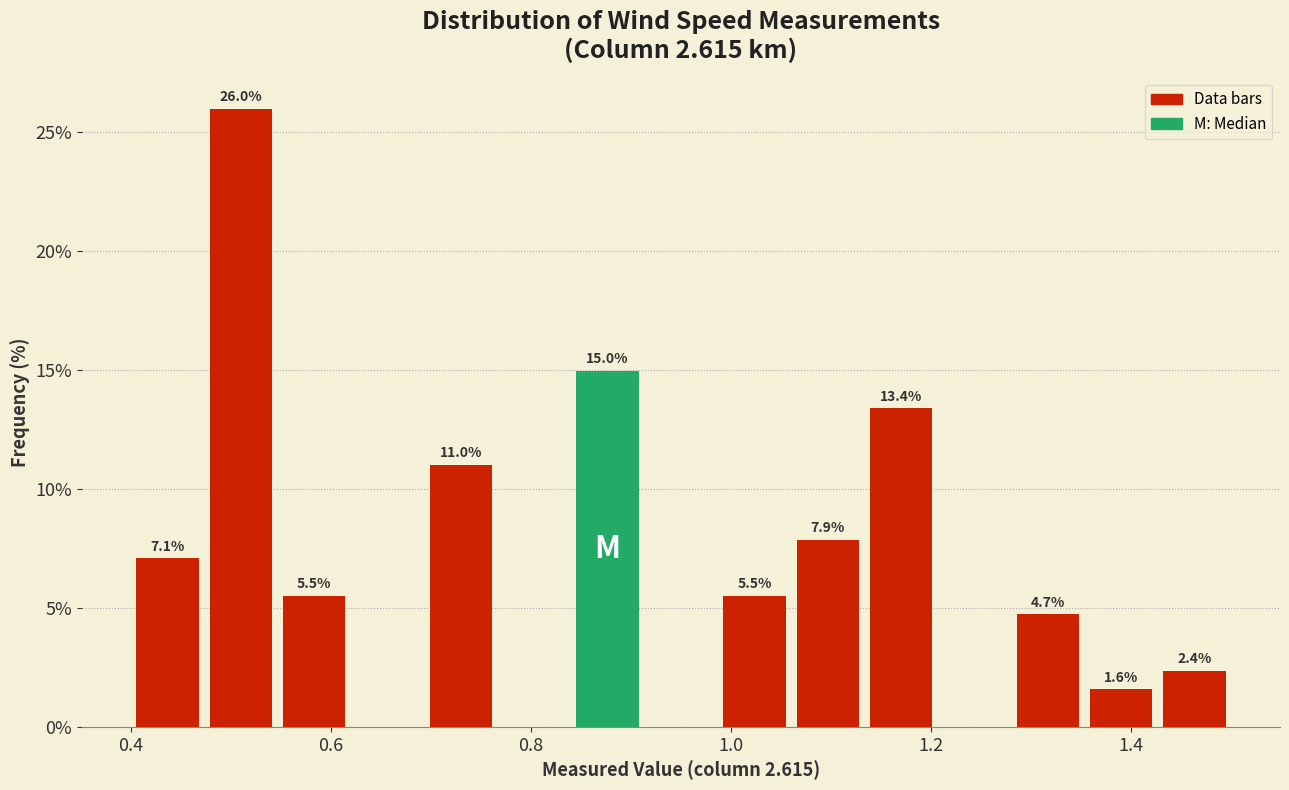

Around what value on the x-axis is the tallest bar? Give the approximate position of its centre, as read against the axis.

0.52